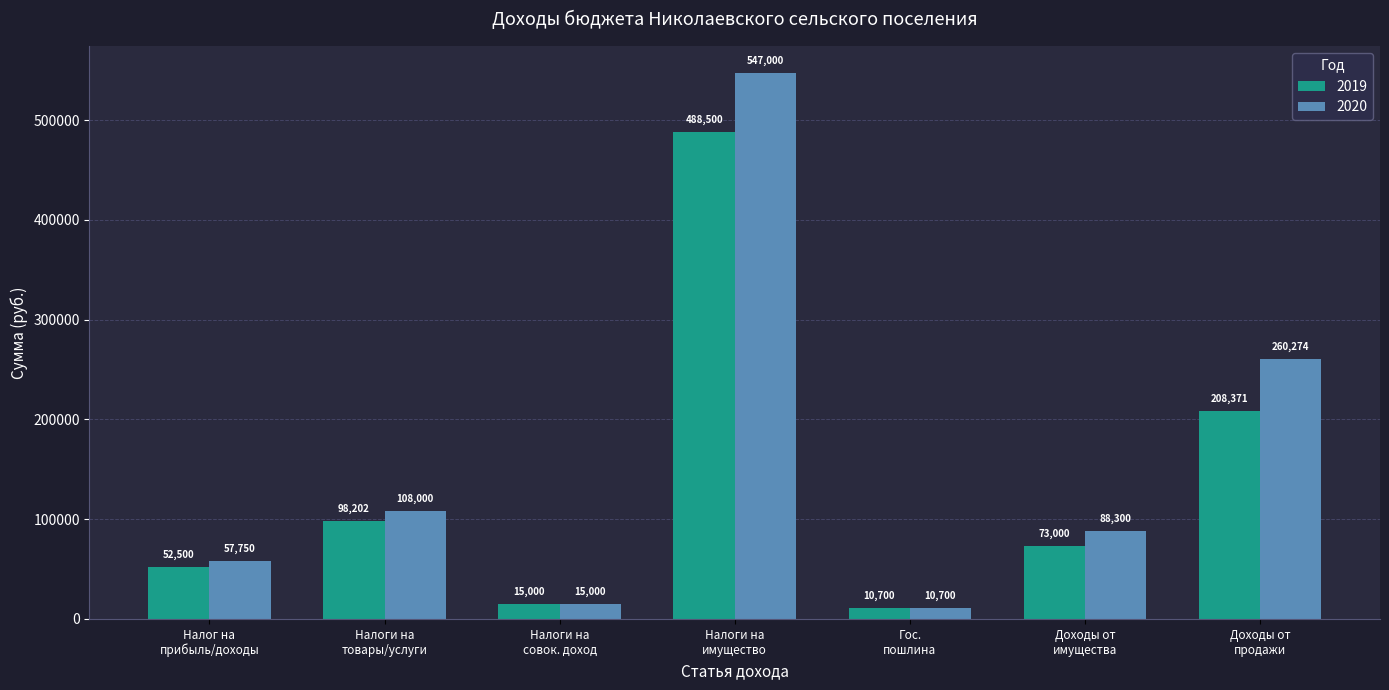

List the series in order of their peak value, highest first.

2020, 2019